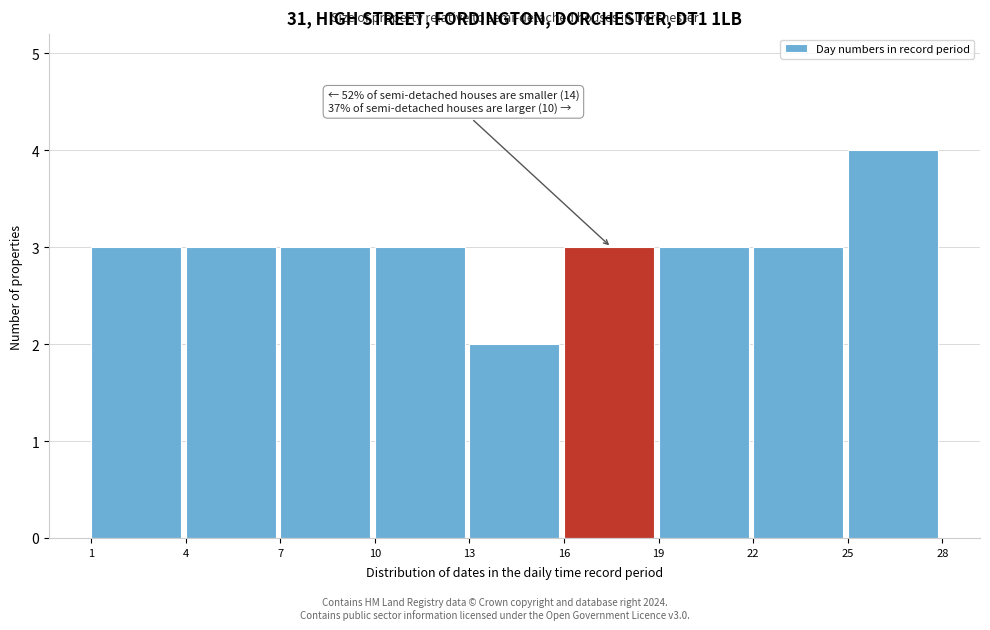

Over which range of the x-axis is the bar tallest?

25 to 28